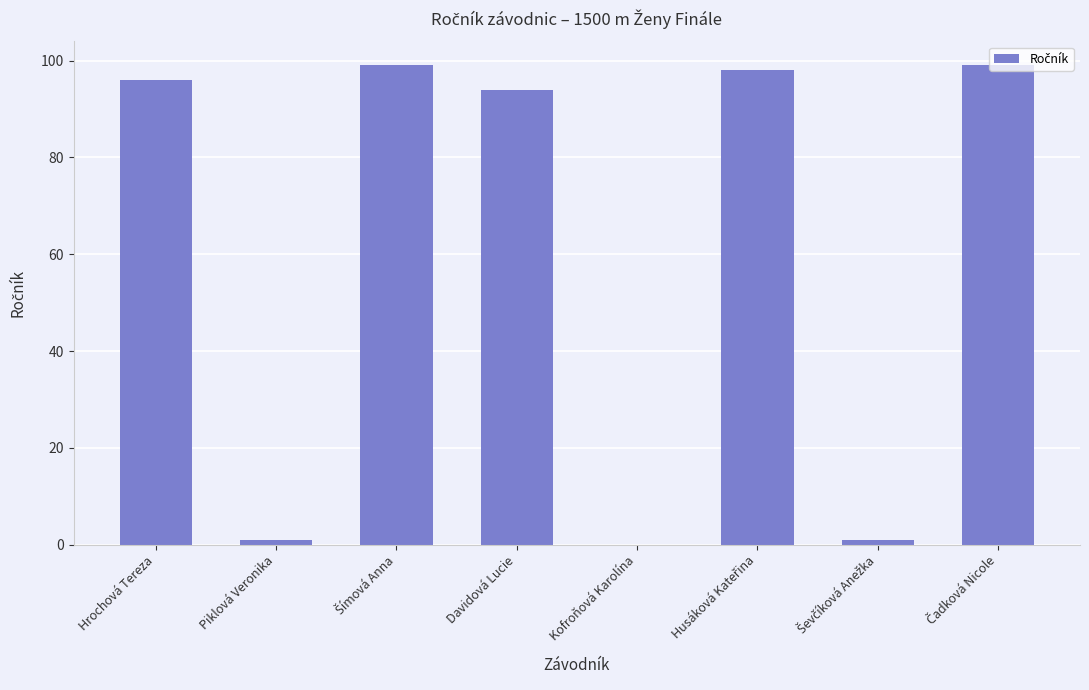

The value at Kofroňová Karolína is -35. True or false?

False